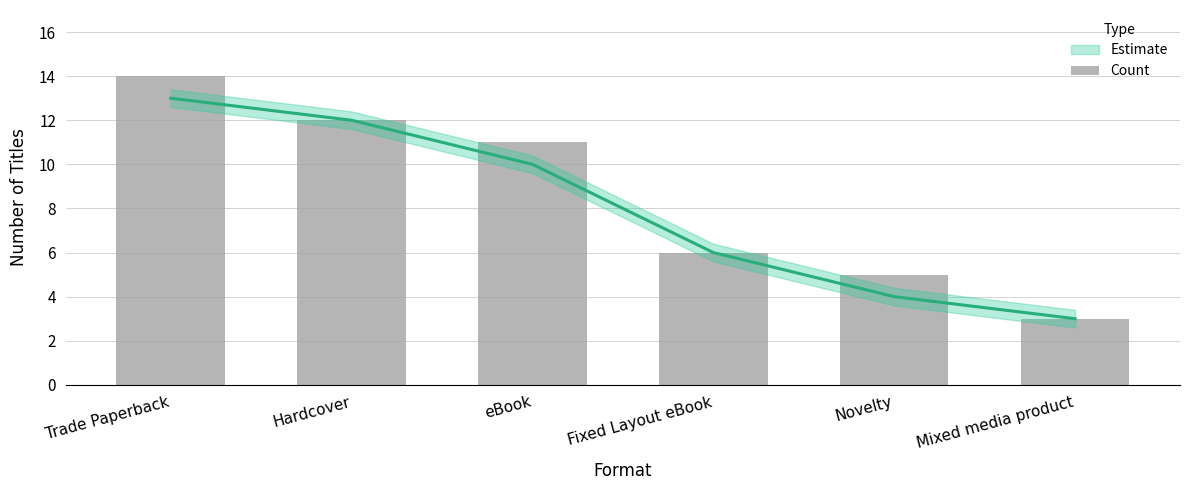

What is the value of the 1st bar from the left?

14